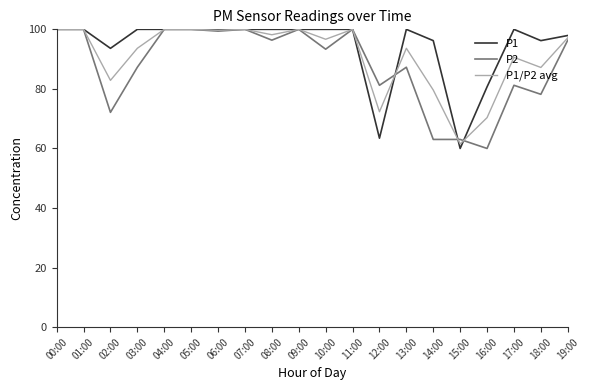

After their last crossing, which series has the higher values: P1 or P2?

P1